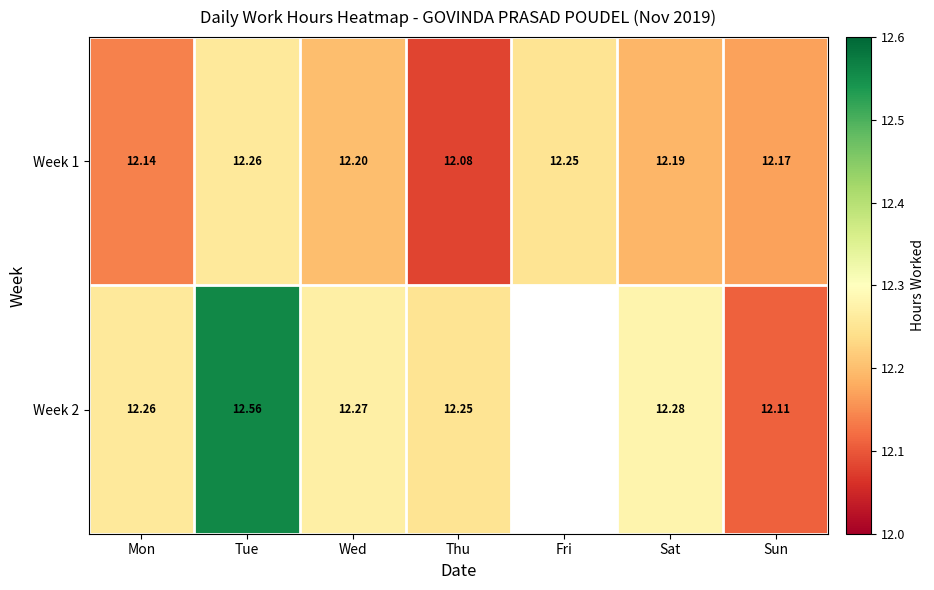

Which category has the lowest value in the Week 1 series?

Thu